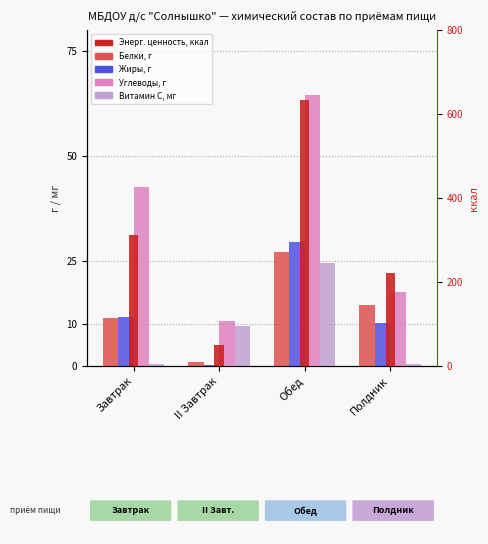

How many values in the Белки, г series exceed 14?

2